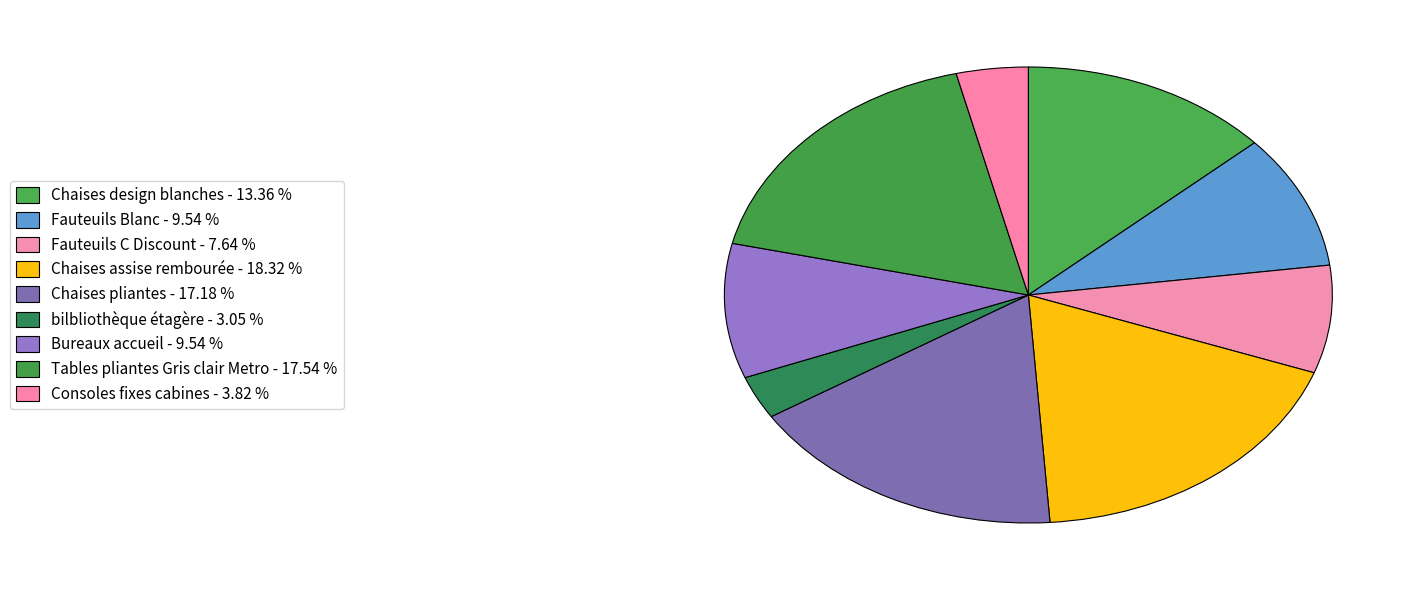

How much of the chart is everything except Chaises design blanches?

86.6%